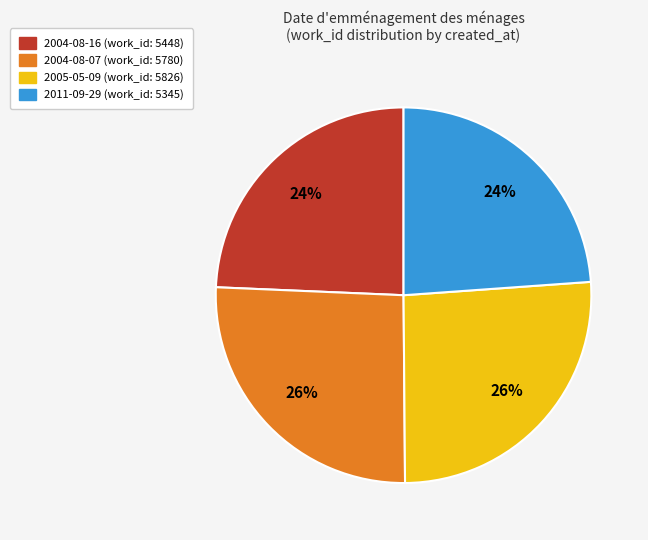

Count the number of slices in the pie.

4